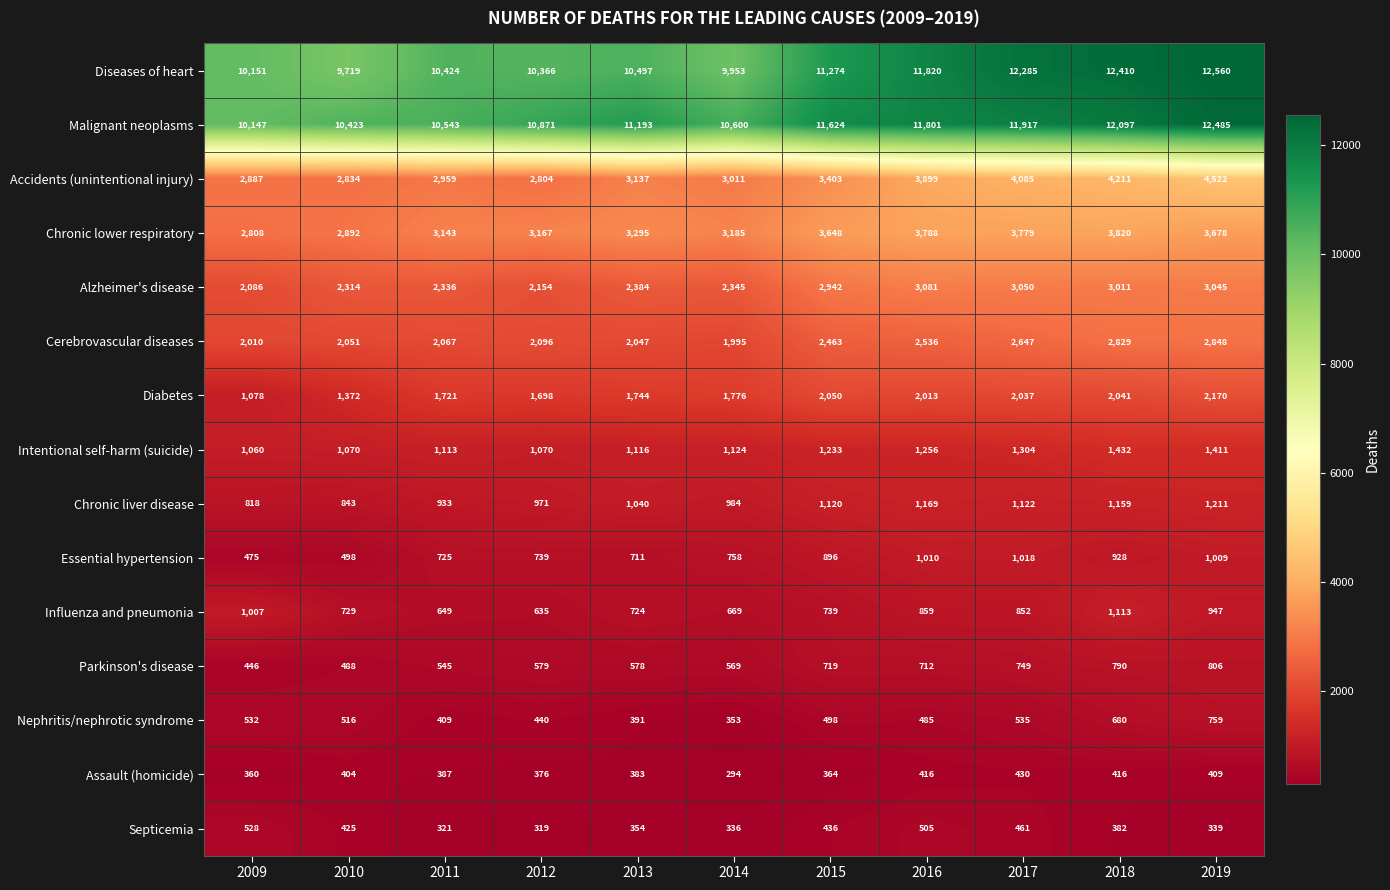

The Septicemia series shows 550 at 2012. True or false?

False